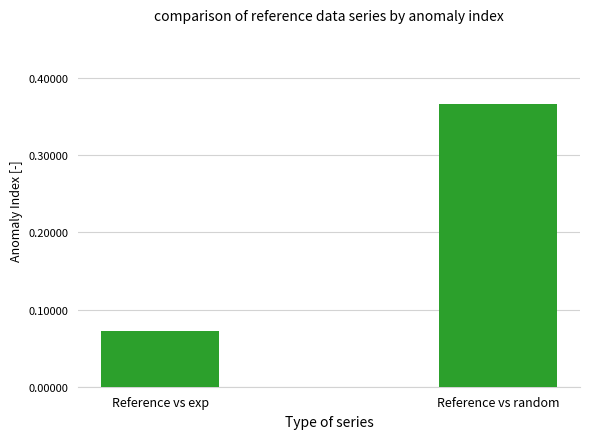

What is the label of the 2nd bar from the left?

Reference vs random